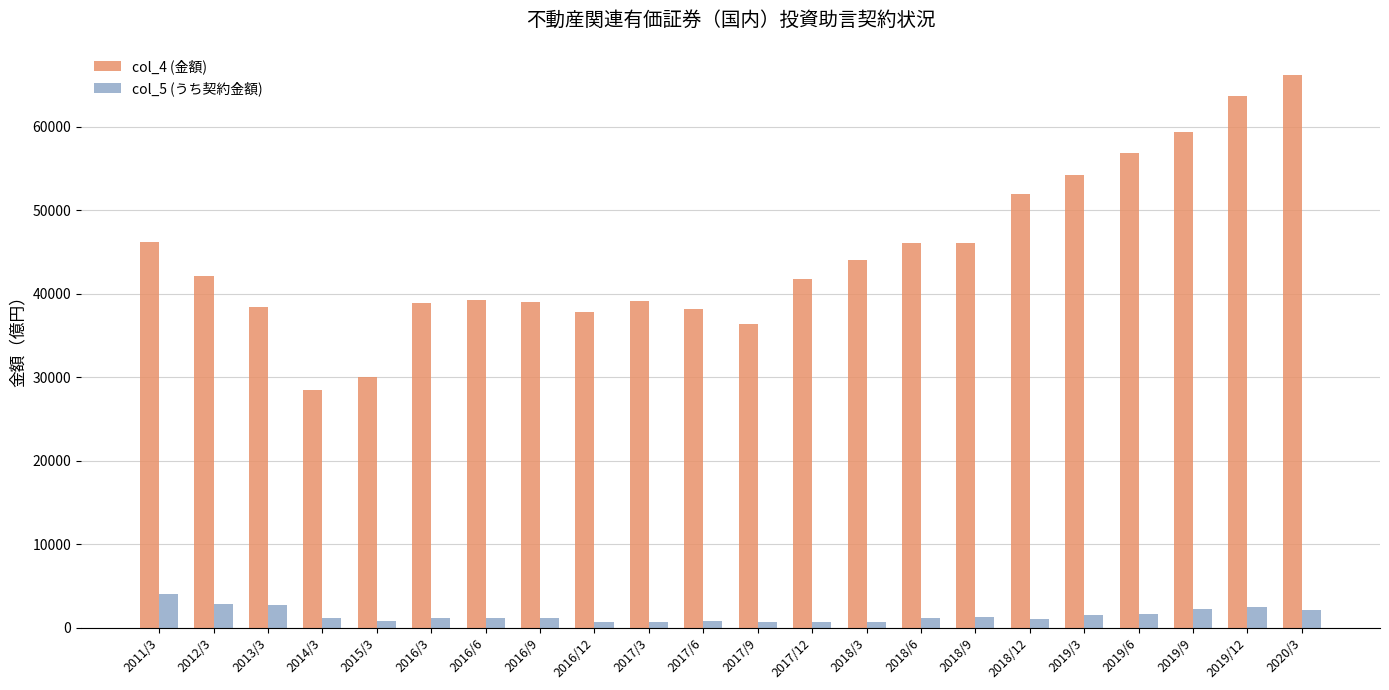

List the series in order of their peak value, highest first.

col_4 (金額), col_5 (うち契約金額)